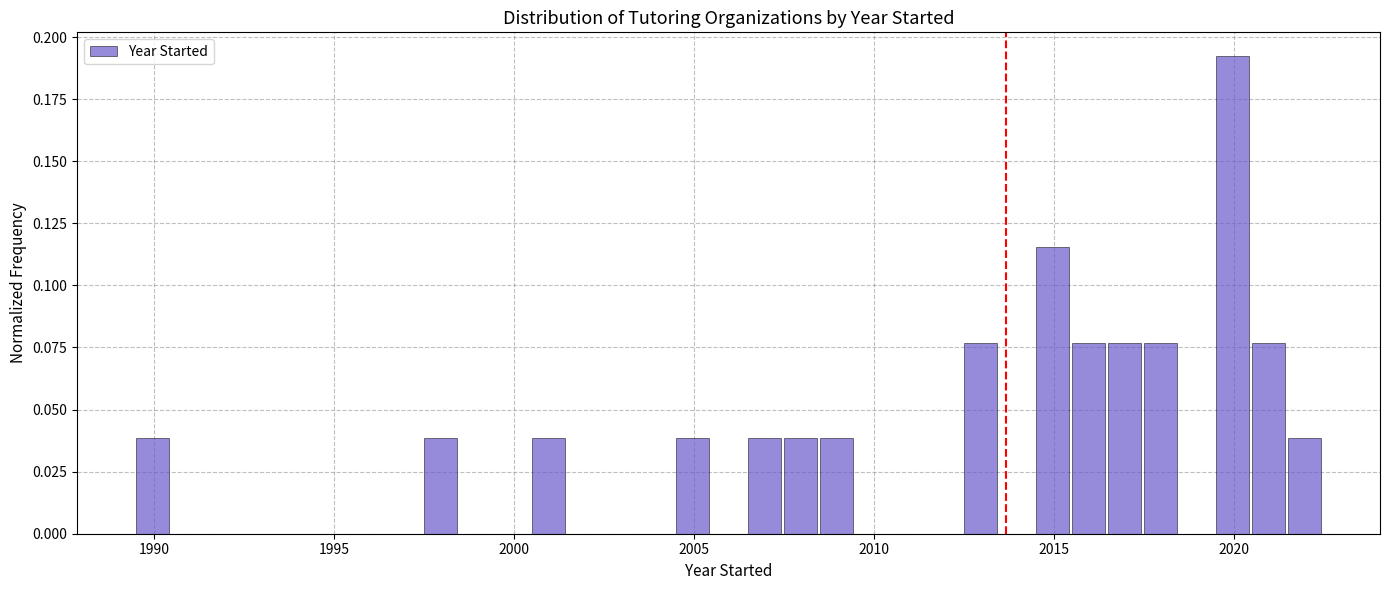

Read against the x-axis, roughly where is the centre of the tallest bar?

2020.0